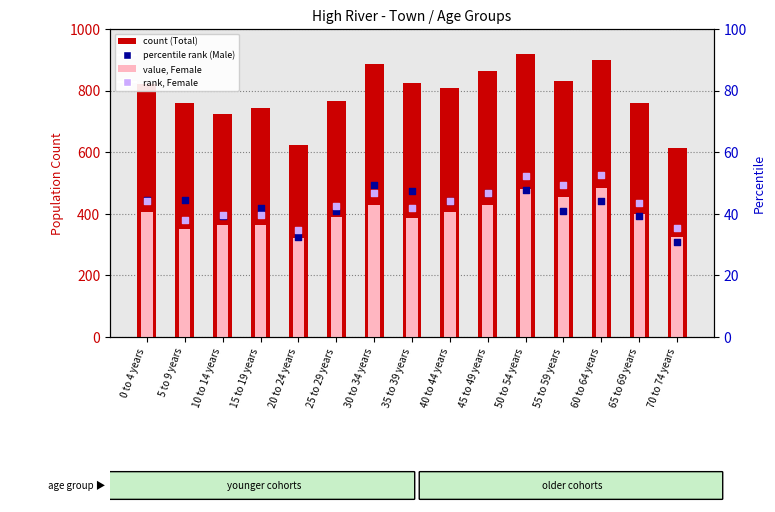

What are all the series names shown in the legend?

count (Total), value, Female, percentile rank (Male), rank, Female